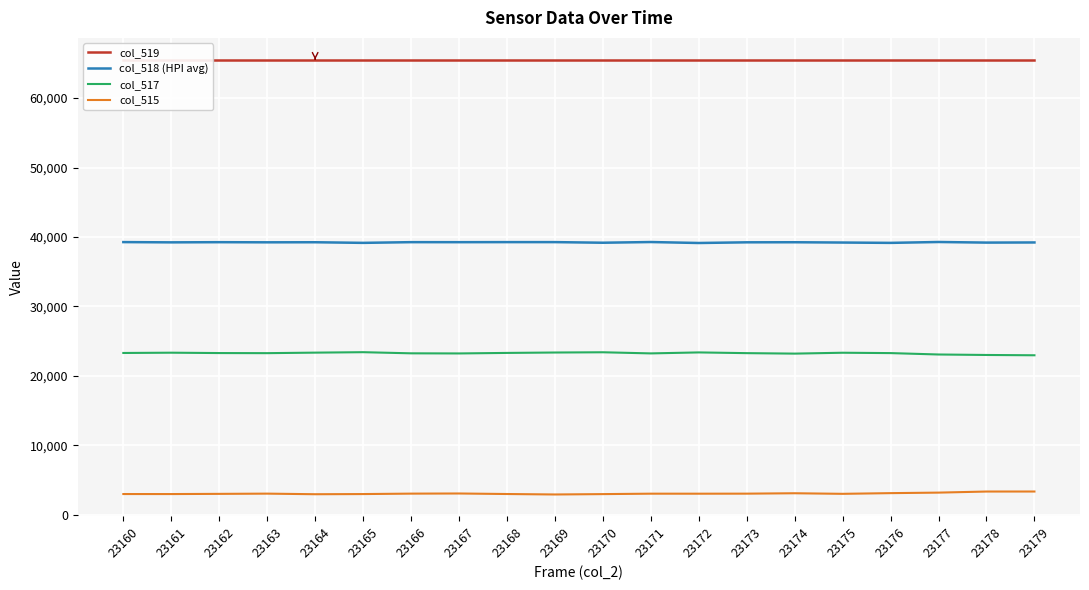

Rank the series by their average value, from lowest to highest.

col_515, col_517, col_518 (HPI avg), col_519